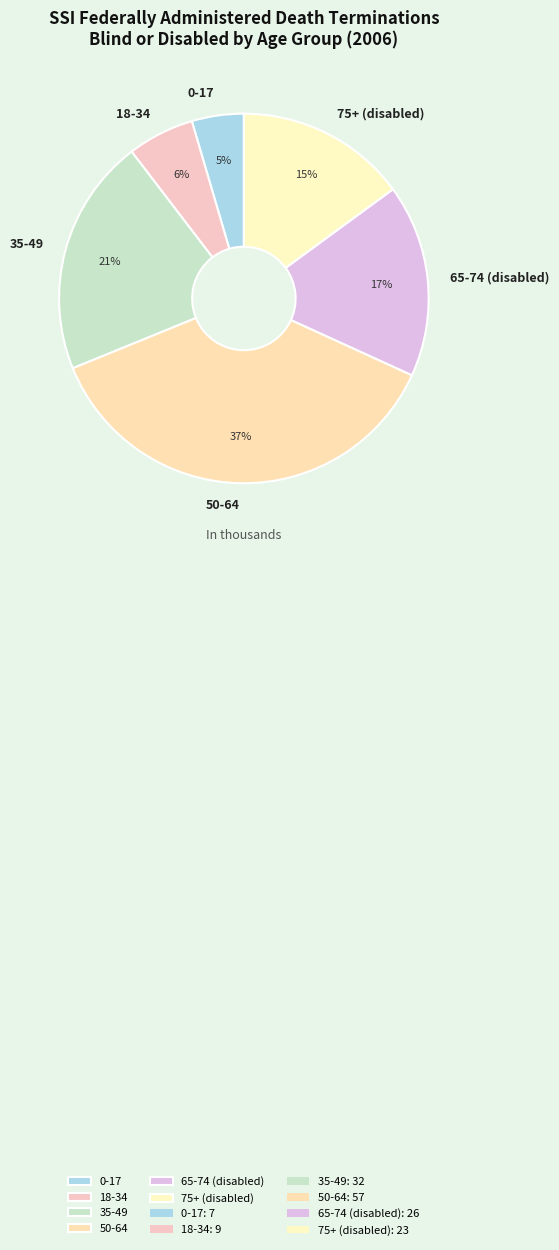

Does 50-64 represent more than half of the total?

No